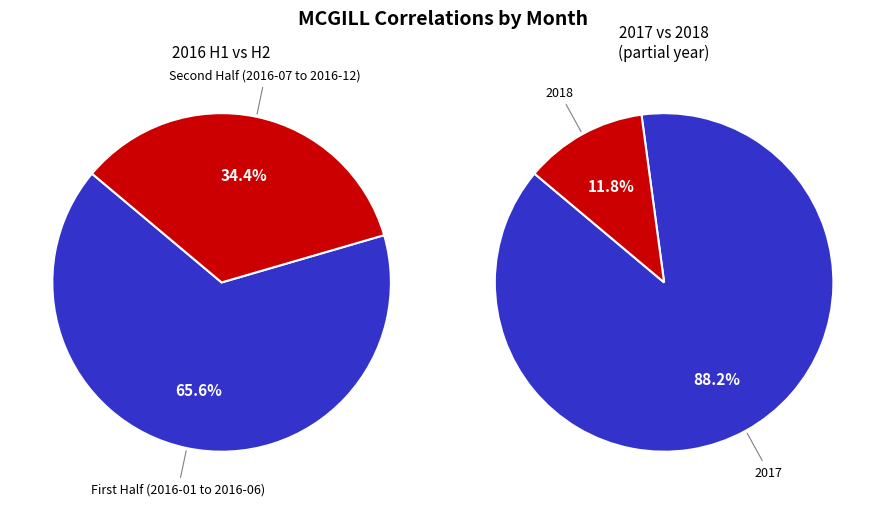

Does 2017-06 represent more than half of the total?

No